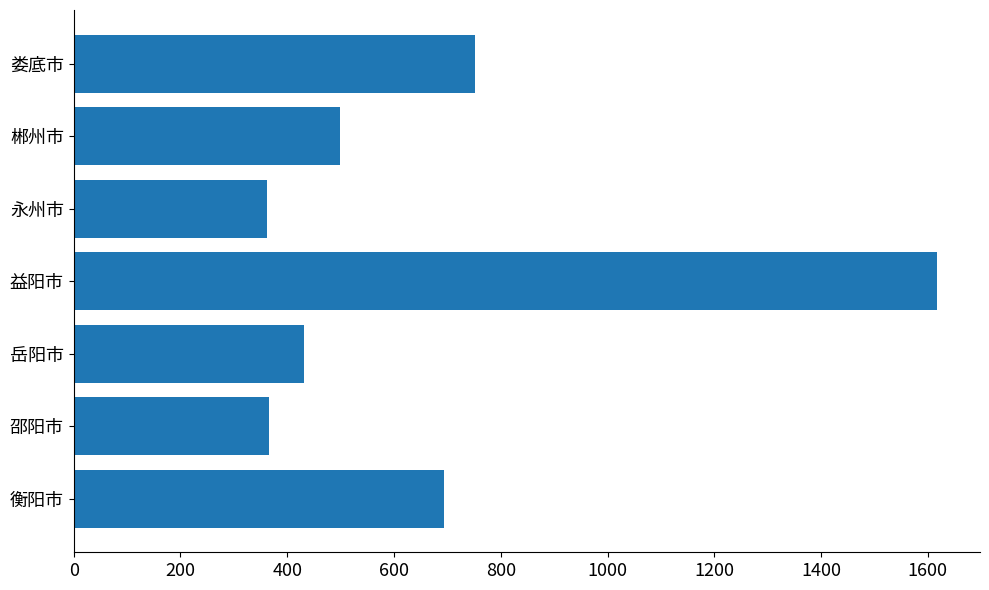

What is the minimum value shown in the chart?

363